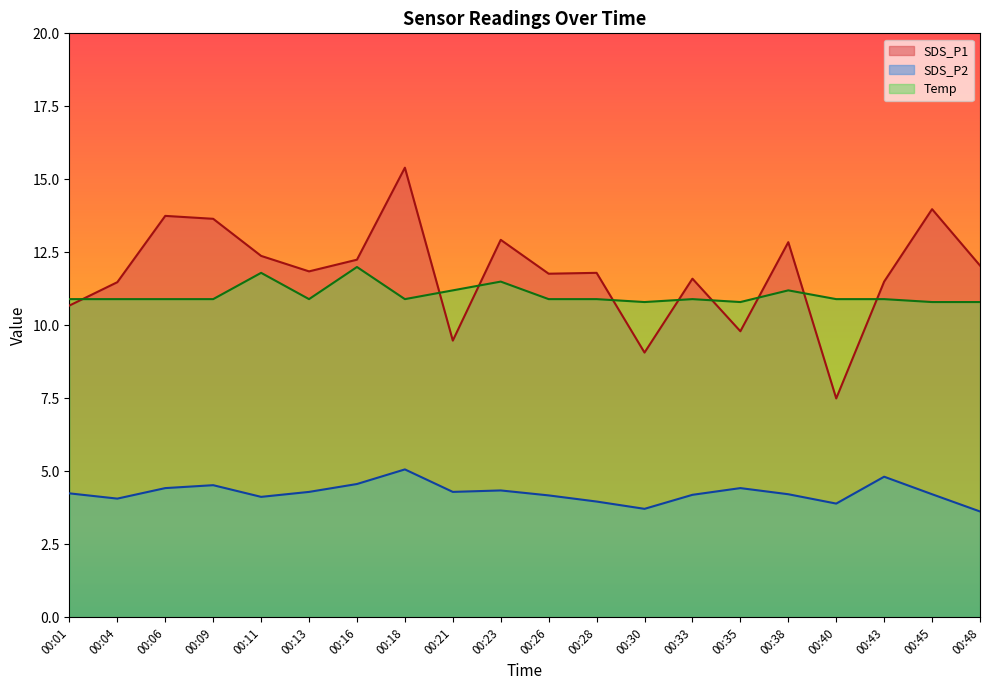

At which category is the sum across all series the highest?

00:18